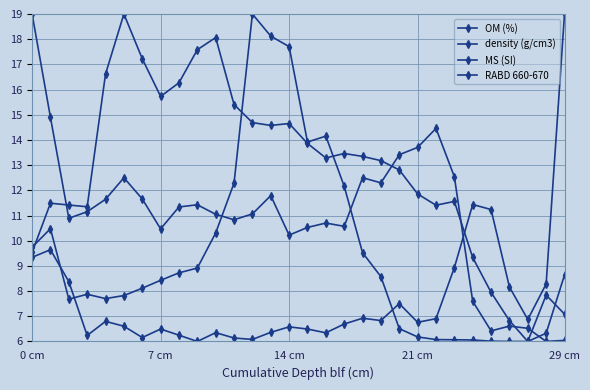

How many lines are shown in the chart?

4